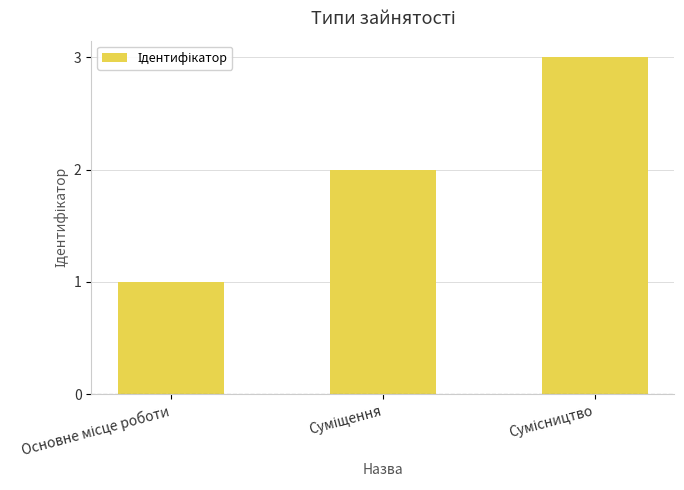

What is the smallest value displayed?

1